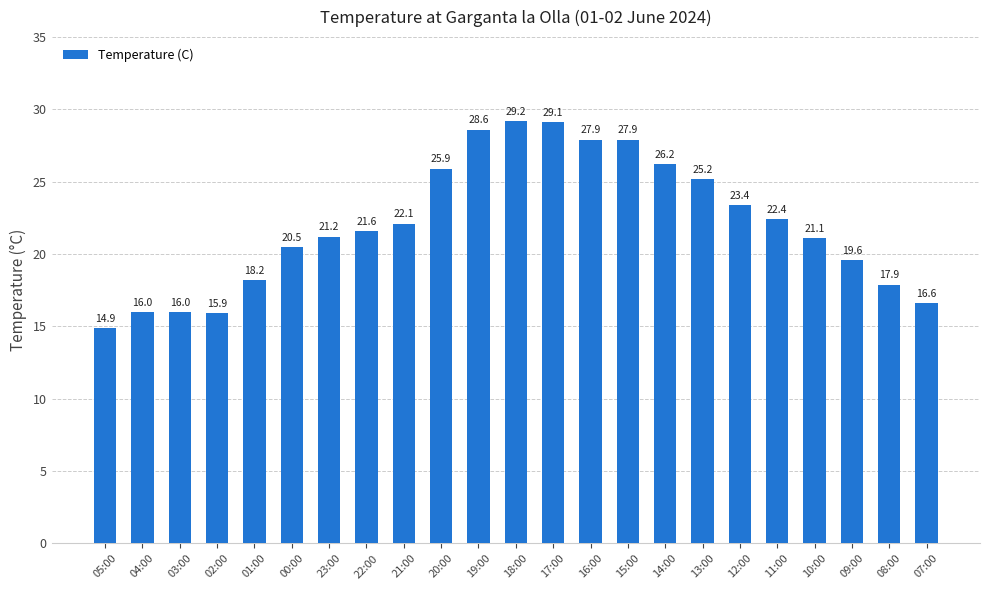

What is the difference between the values at 01:00 and 23:00?

3.0